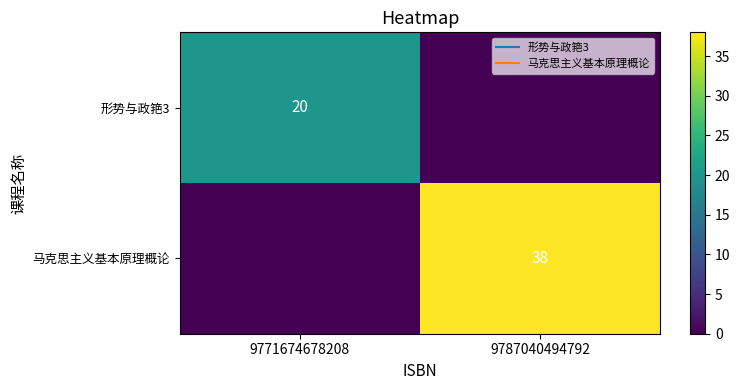

True or false: 马克思主义基本原理概论 has a value of -17 at 9771674678208.

False